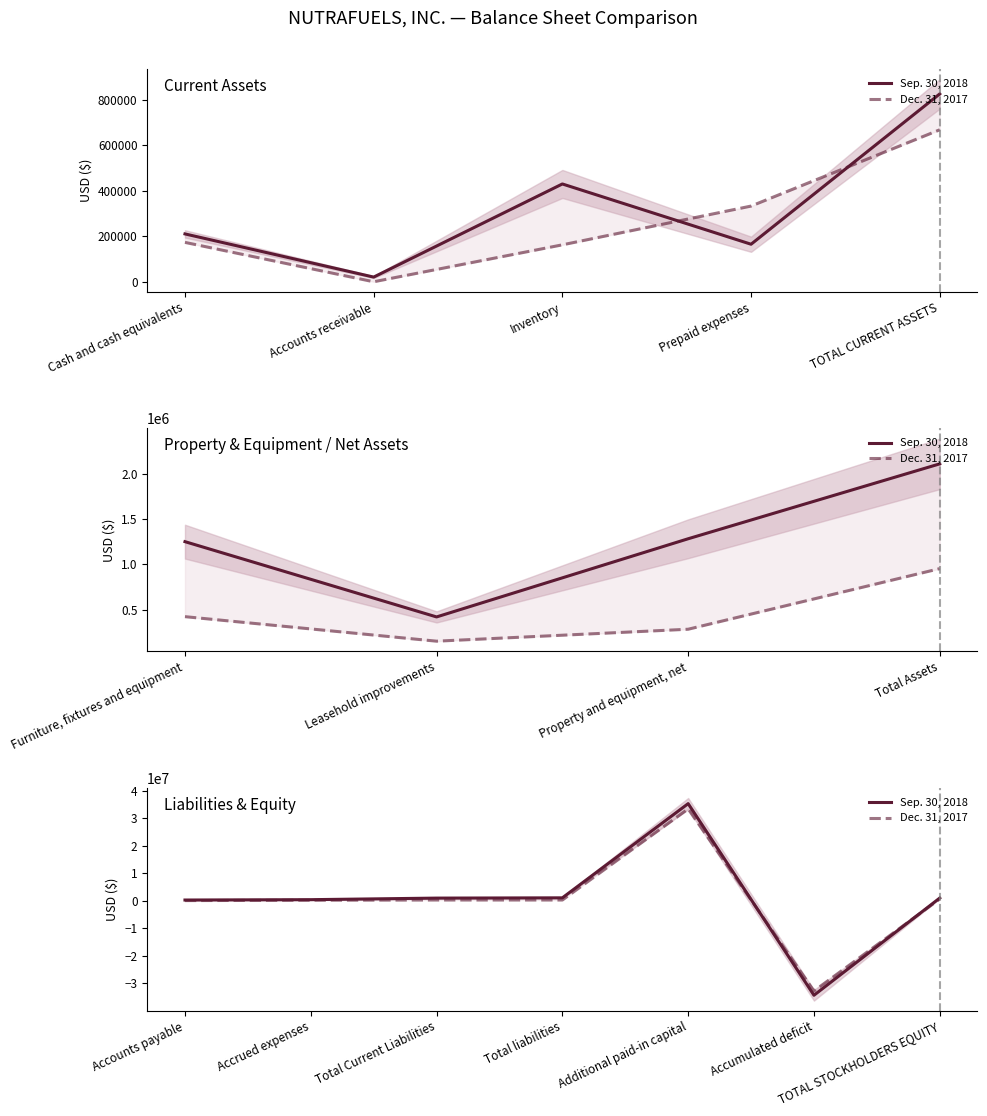

How many values in Sep. 30, 2018 are above zero?

6